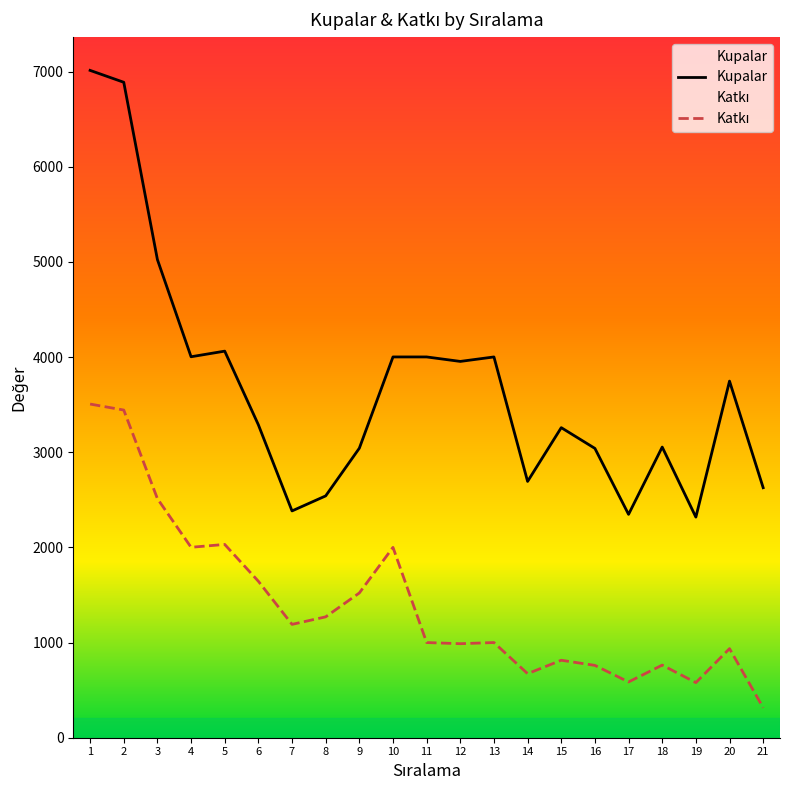

Is the value of Katkı at 2 greater than the value of Kupalar at 12?

No